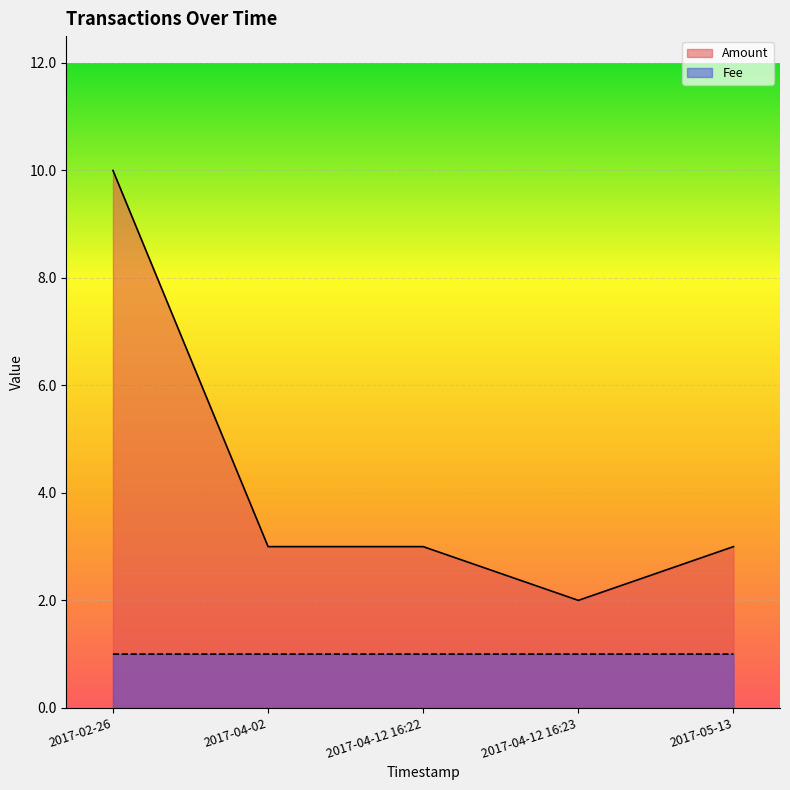

Which series changed the most between 2017-02-26 and 2017-04-12 16:22?

Amount